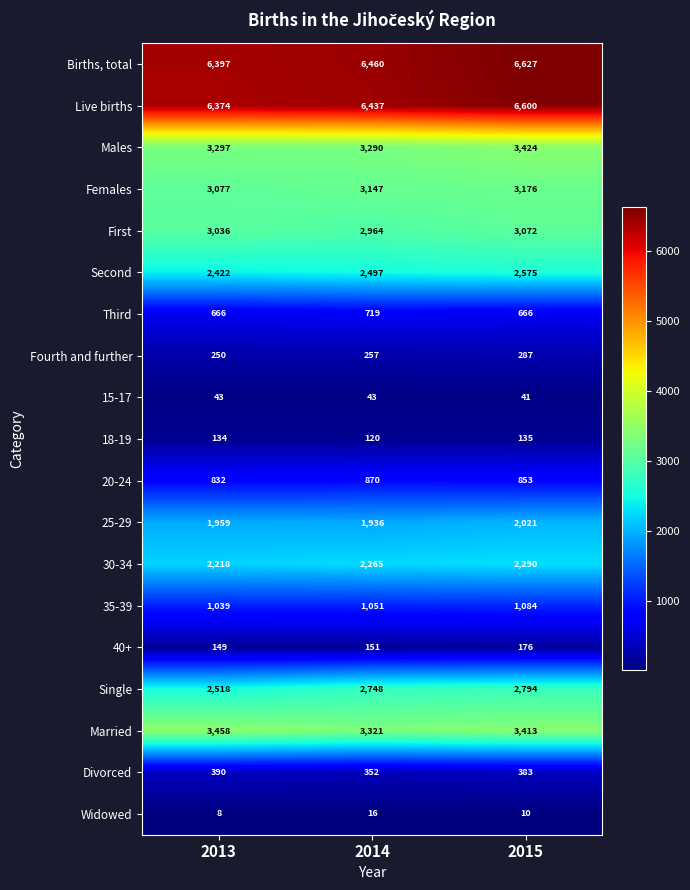

At which label does Married first exceed 3413?

2013